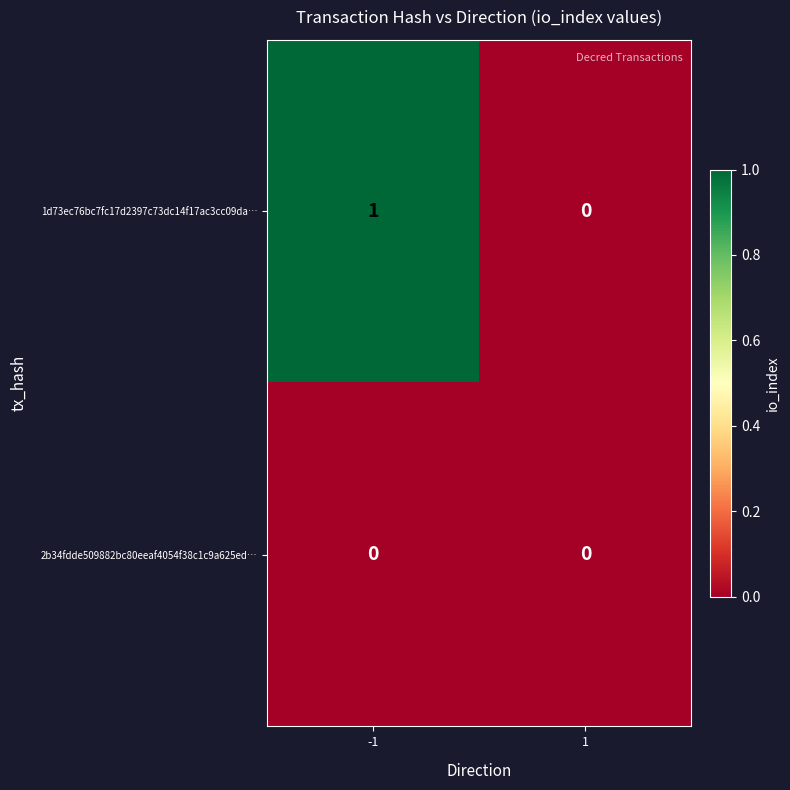

True or false: 2b34fdde509882bc80eeaf4054f38c1c9a625ed… has a value of 0 at -1.

True